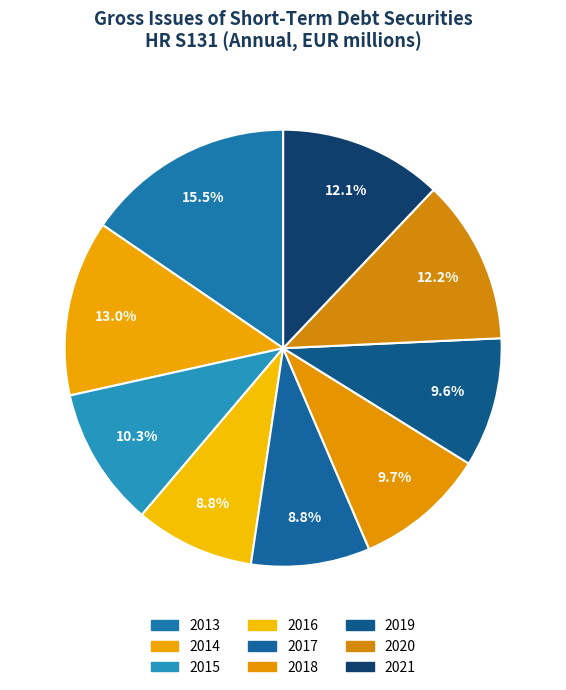

Do 2016 and 2017 together represent more than half of the pie?

No